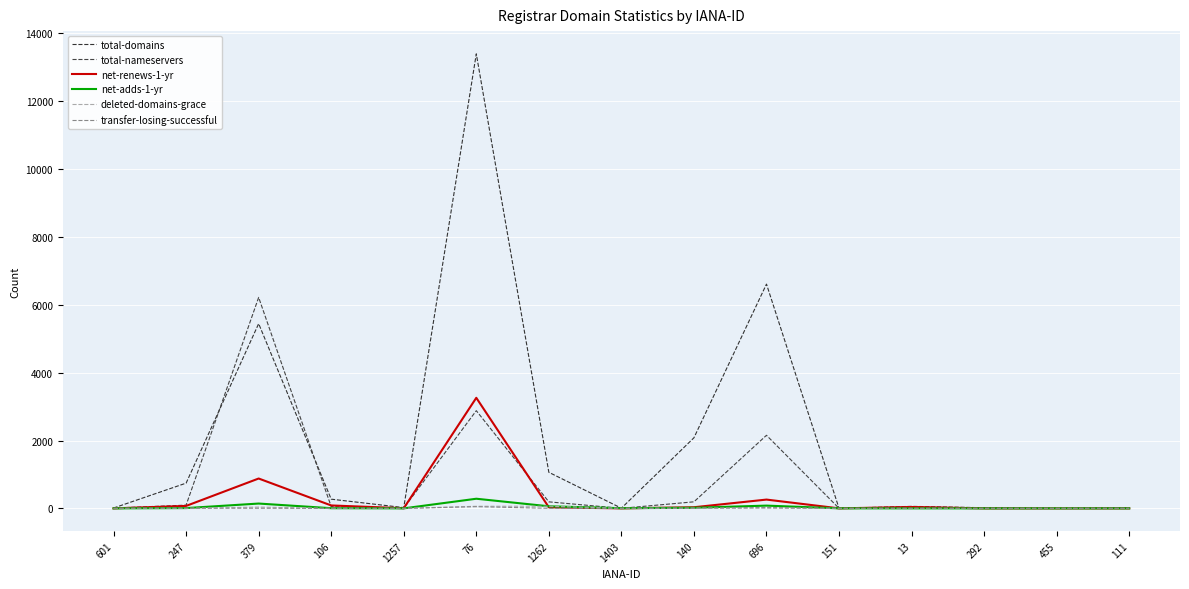

What is the sum of the net-renews-1-yr values at 106 and 1403?

86